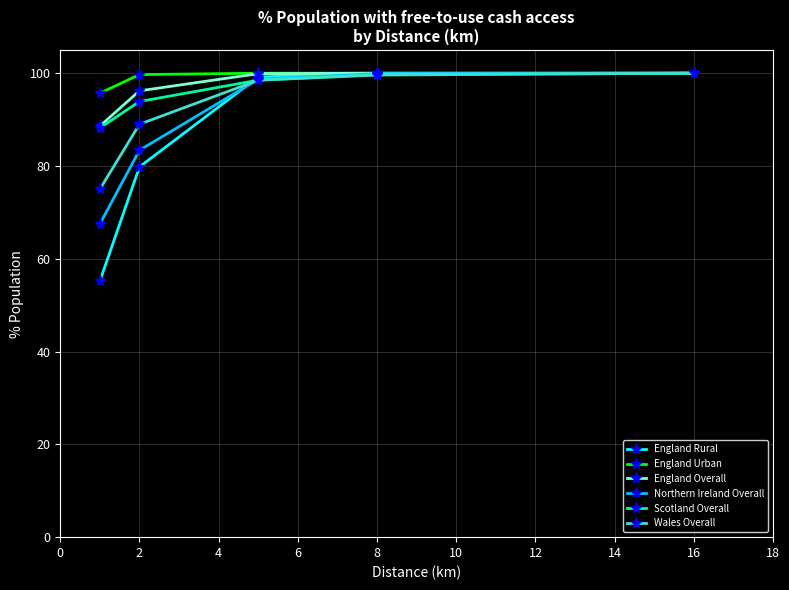

True or false: Scotland Overall has more than 2 interior local peaks.

False